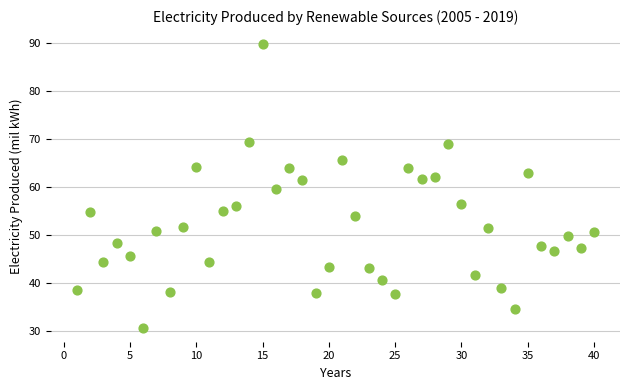

What is the range of X values (max minus min)?

39.0